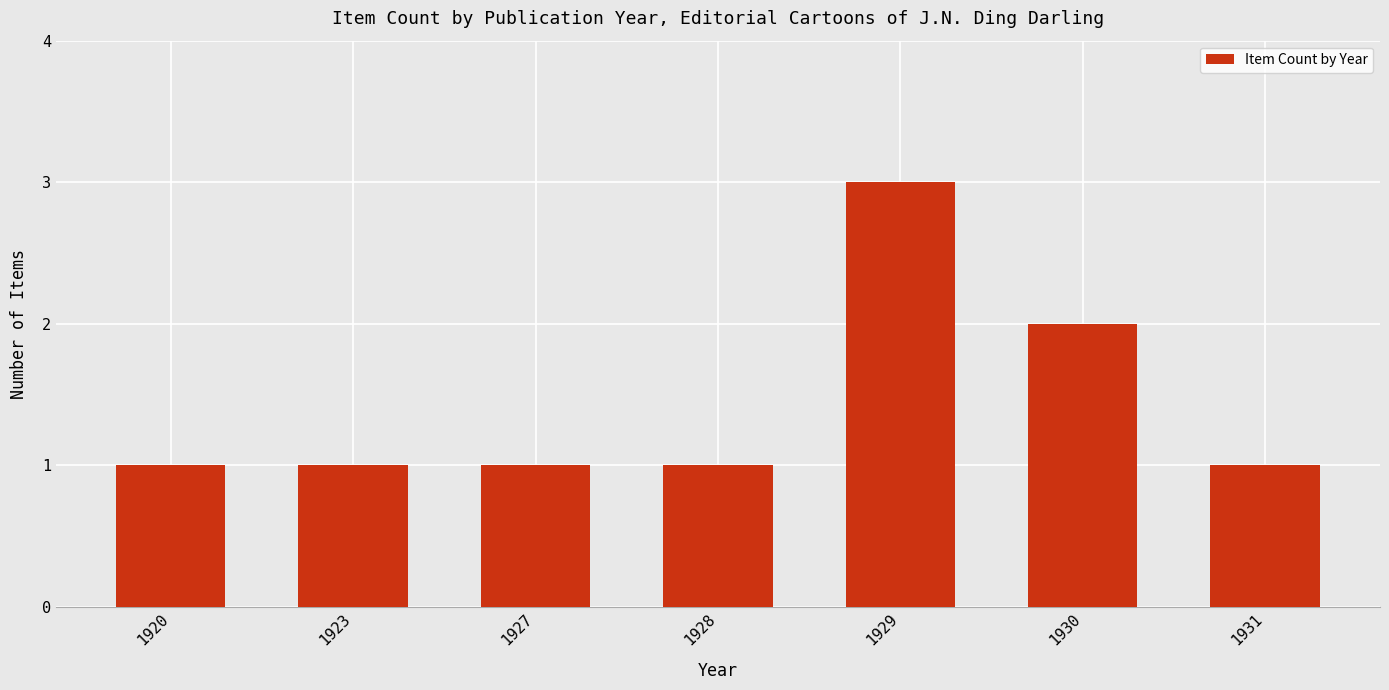

Which category has the highest value across all series?

1929